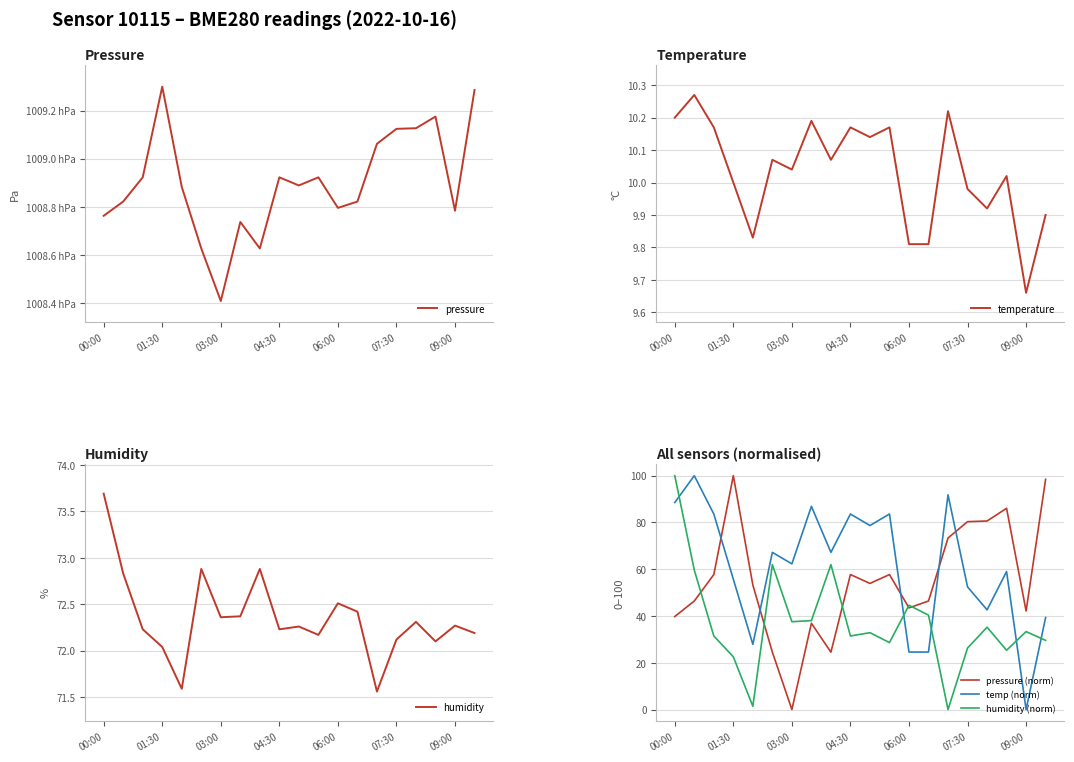

True or false: humidity (norm) has a value of 35.2 at 16.

True